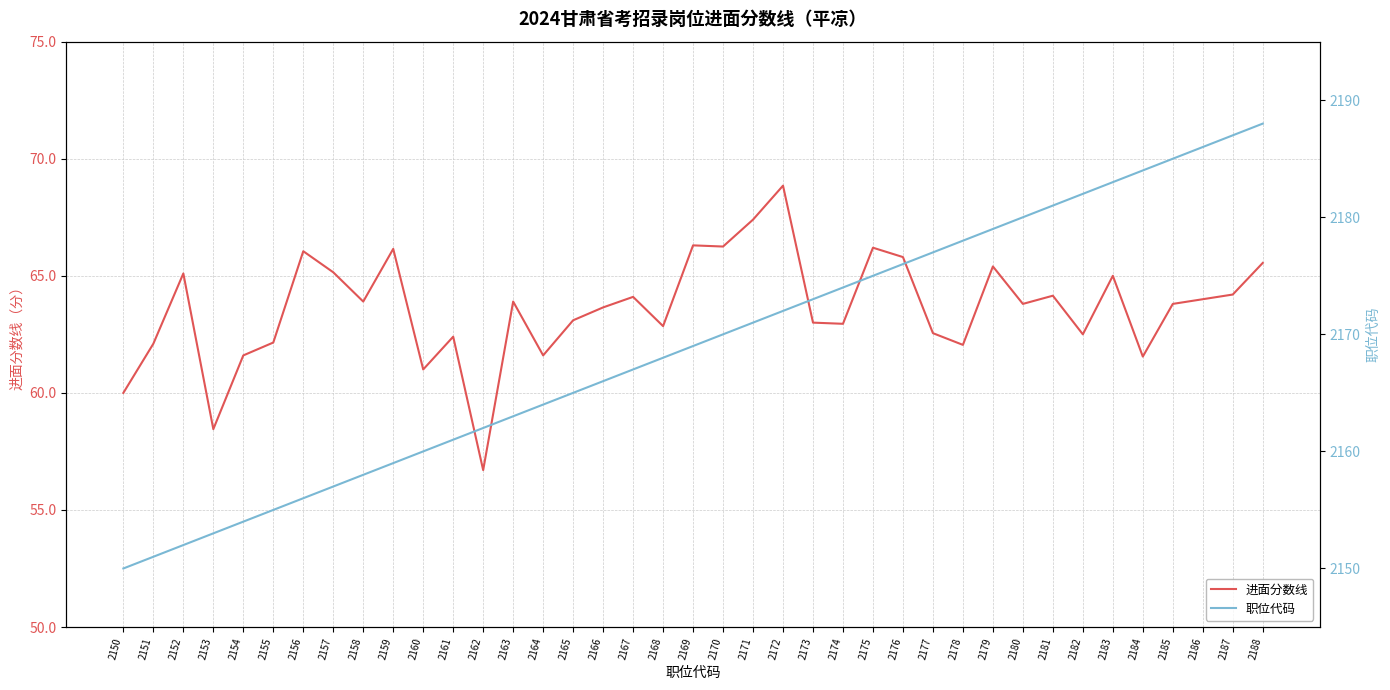

Which series has the largest range (max minus min)?

职位代码